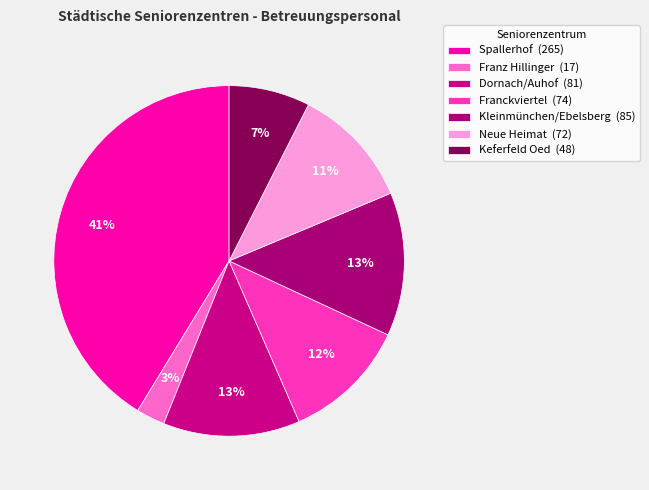

What percentage is the Keferfeld Oed slice, to the nearest percent?

7%